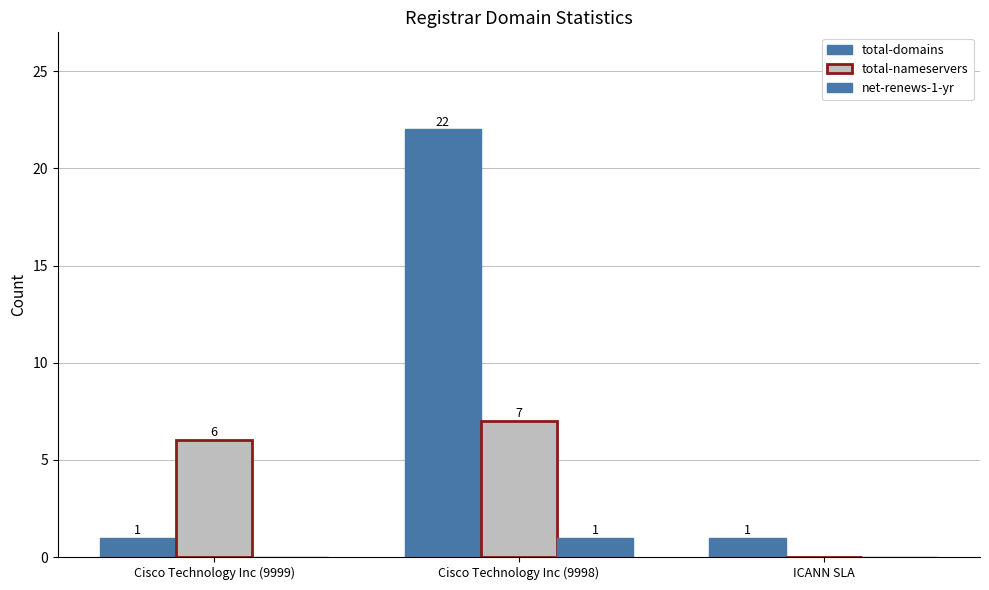

How many series are shown in this chart?

3